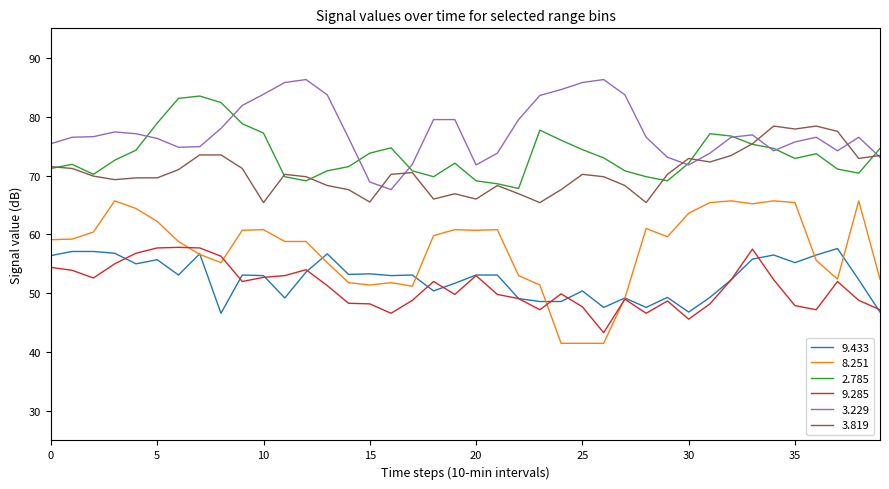

What is the difference between the maximum and minimum values in the 9.285 series?

14.5